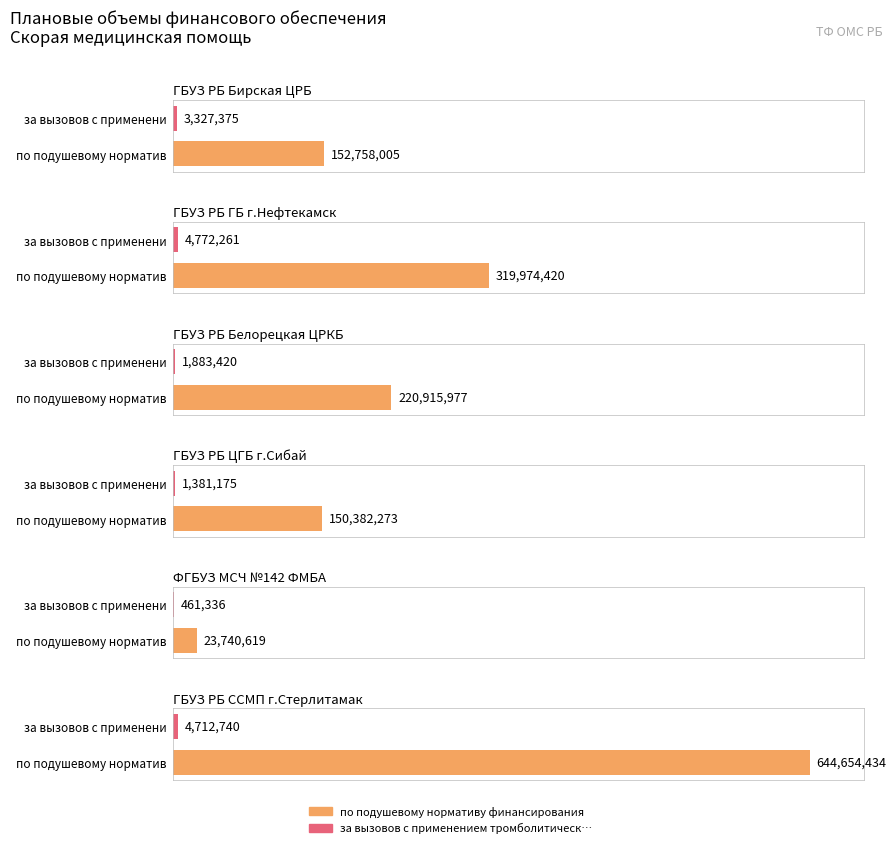

Reading right to left, extract all data points from this chart.

по подушевому нормативу финансирования: ГБУЗ РБ ССМП г.Стерлитамак=644654434	ФГБУЗ МСЧ №142 ФМБА=23740619	ГБУЗ РБ ЦГБ г.Сибай=150382273	ГБУЗ РБ Белорецкая ЦРКБ=220915977	ГБУЗ РБ ГБ г.Нефтекамск=319974420	ГБУЗ РБ Бирская ЦРБ=152758005
за вызовов с применением тромболитическ…: ГБУЗ РБ ССМП г.Стерлитамак=4712740	ФГБУЗ МСЧ №142 ФМБА=461336	ГБУЗ РБ ЦГБ г.Сибай=1381175	ГБУЗ РБ Белорецкая ЦРКБ=1883420	ГБУЗ РБ ГБ г.Нефтекамск=4772261	ГБУЗ РБ Бирская ЦРБ=3327375